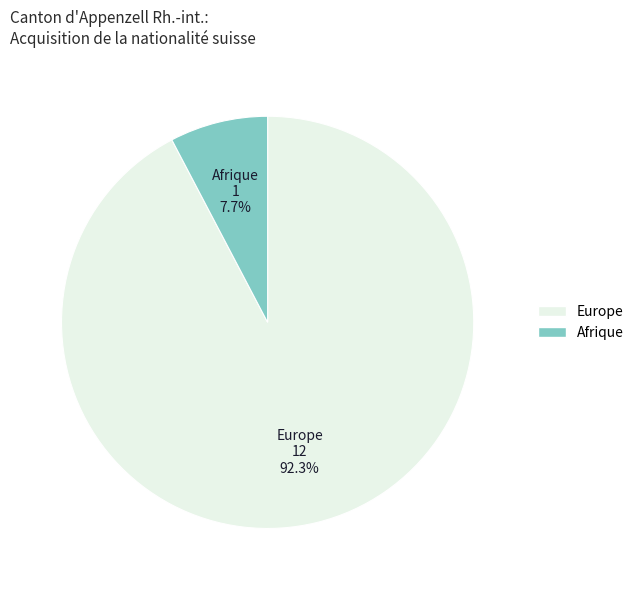

Is there a majority slice in this chart?

Yes